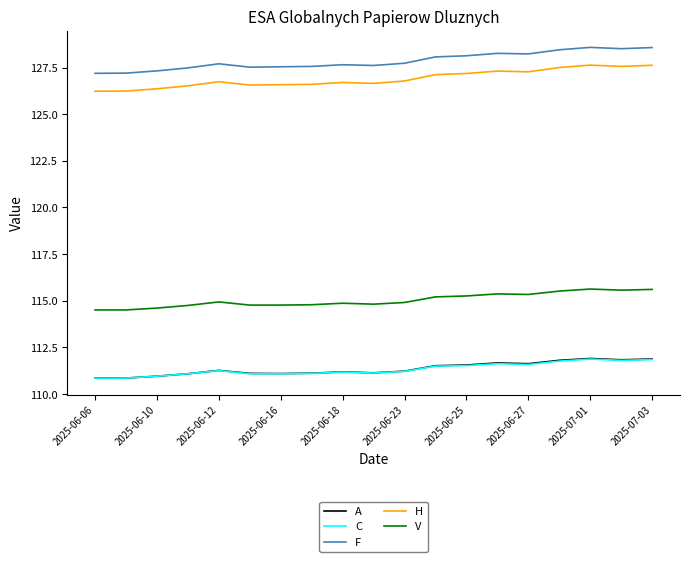

True or false: F and C intersect in this chart.

False